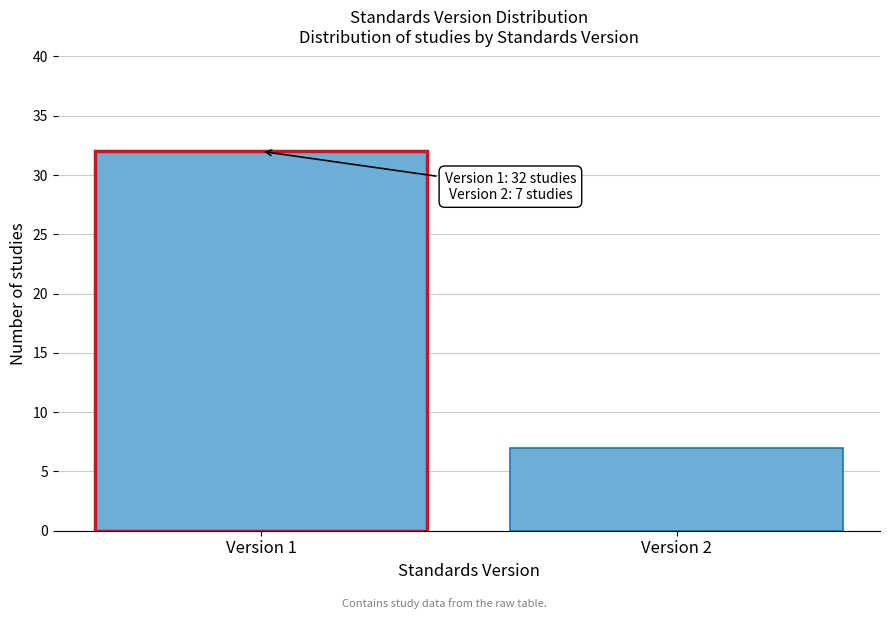

Reading left to right, what are all the values shown in this chart?

Version 1=32	Version 2=7